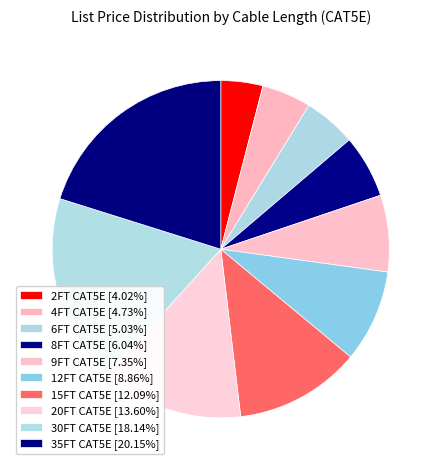

To the nearest percent, what is the difference between the 8FT CAT5E and 9FT CAT5E slice percentages?

1%